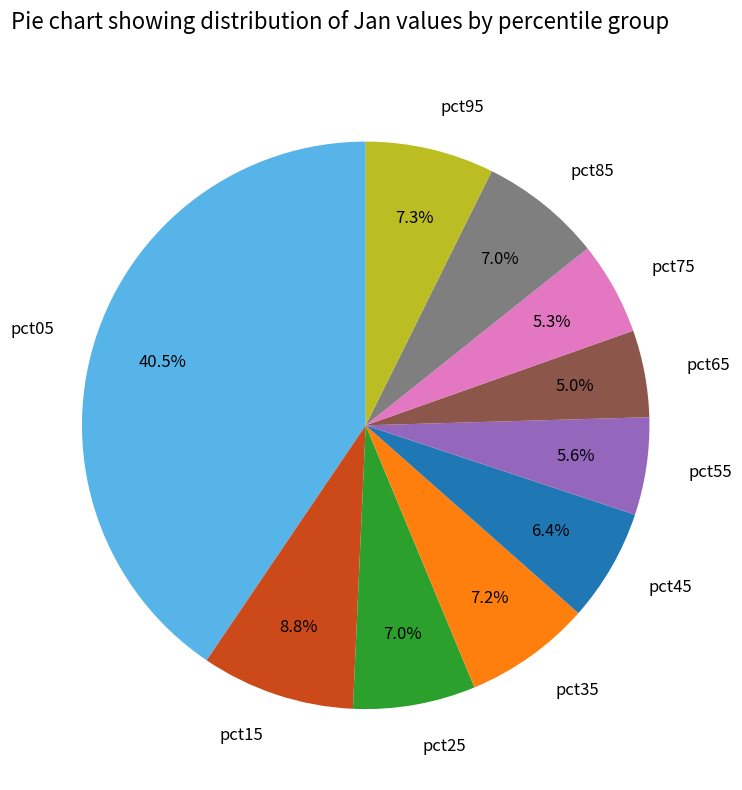

Count the number of slices in the pie.

10